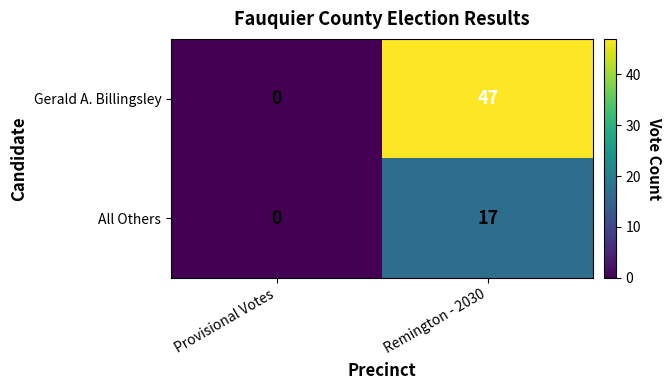

What is the difference between the All Others values at Remington - 2030 and Provisional Votes?

17